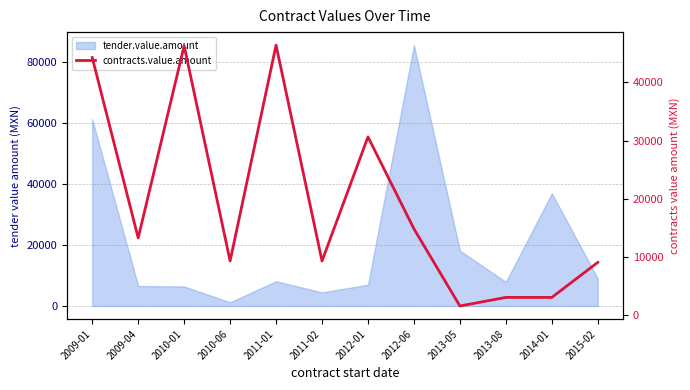

List the labels in order of value, largest first.

2011-01, 2010-01, 2009-01, 2012-01, 2012-06, 2009-04, 2010-06, 2011-02, 2015-02, 2013-08, 2014-01, 2013-05